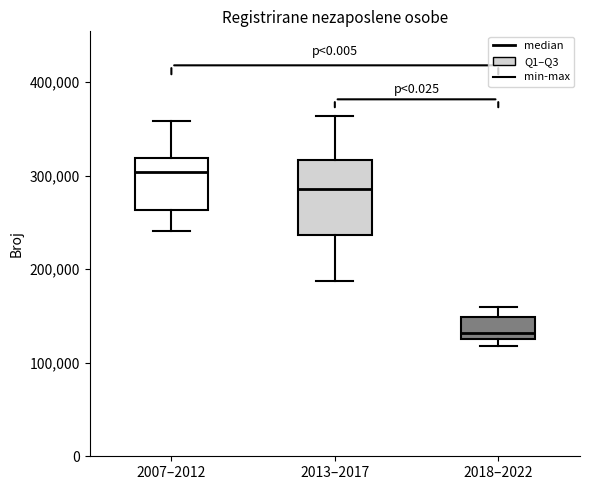

Where does the median line of the box for 2013–2017 sit on the y-axis? The values are not printed on the chart, so give them approximately, as read against the axis.

290000